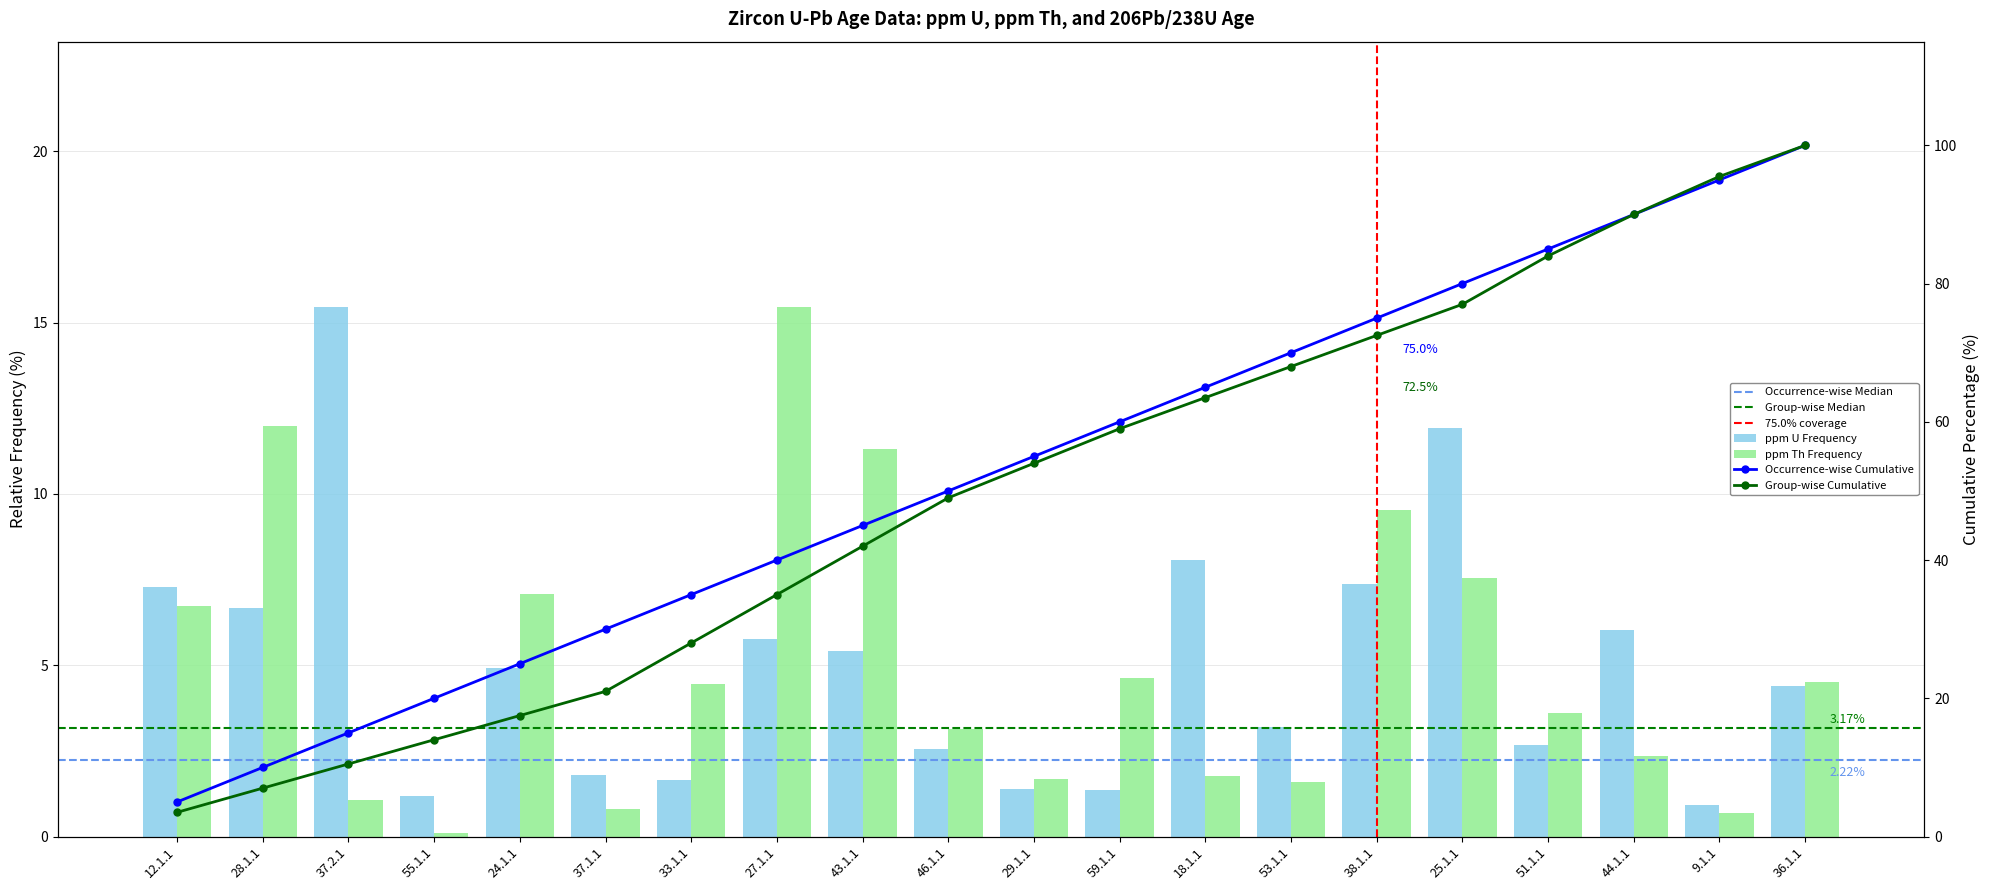

List the series in order of their overall mean, highest first.

ppm U, ppm Th